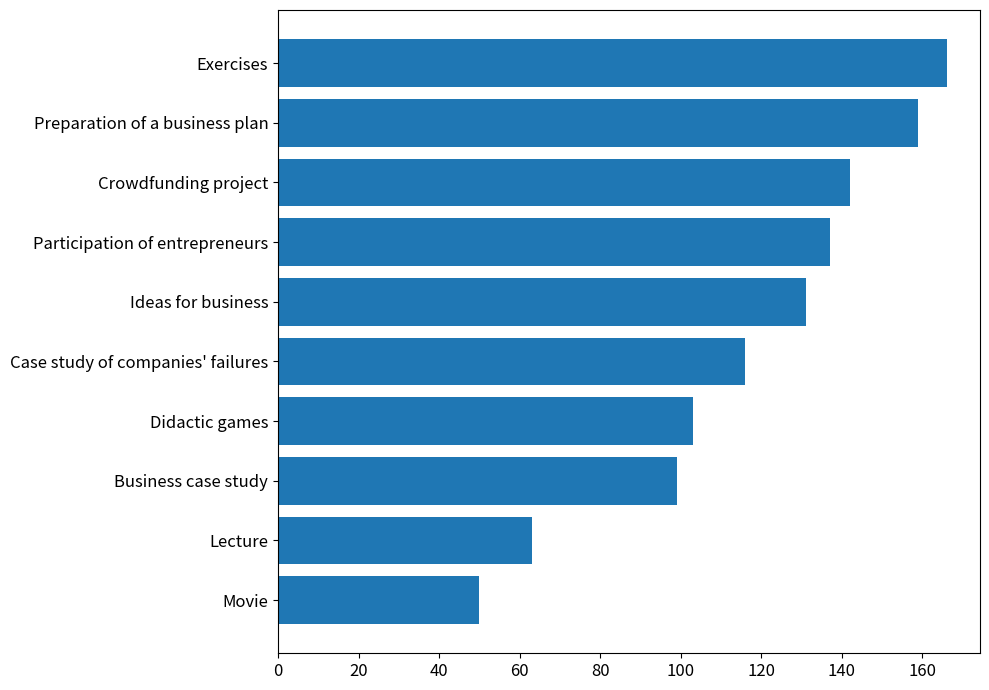

The chart shows a value of 103 at Didactic games. True or false?

True